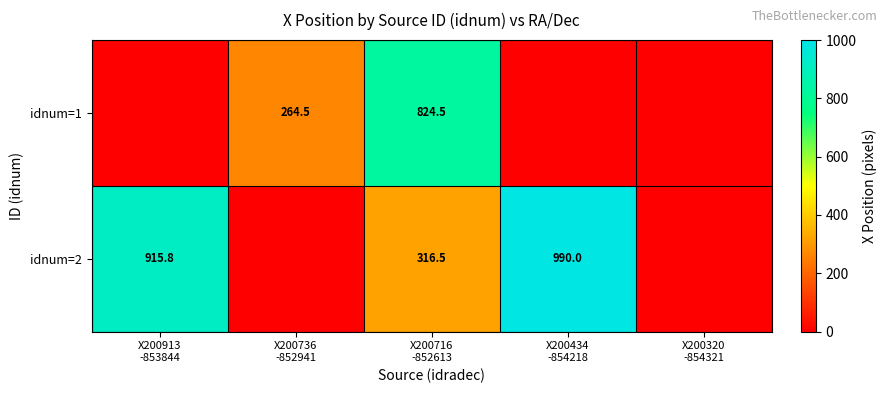

True or false: idnum=2 has a value of 990.0 at X200434 -854218.

True